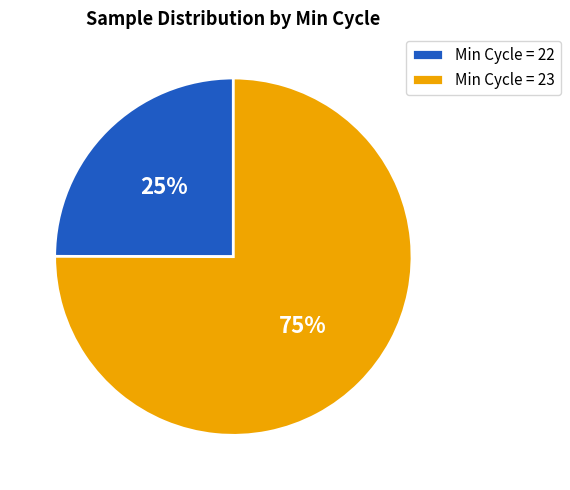

What is the ratio of the value at Min Cycle = 23 to the value at Min Cycle = 22?

3.0